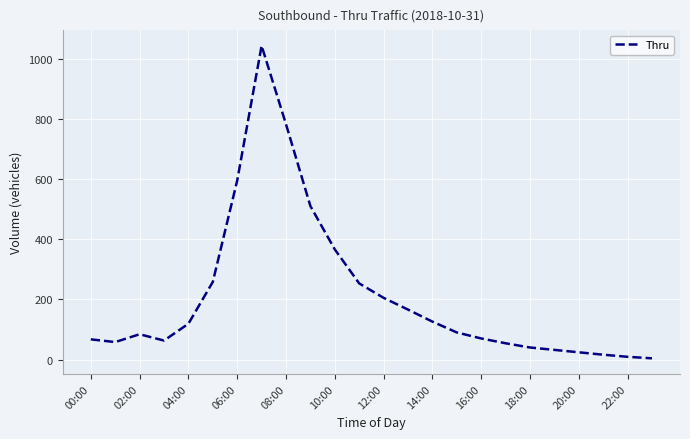

What is the greatest value displayed?

1043